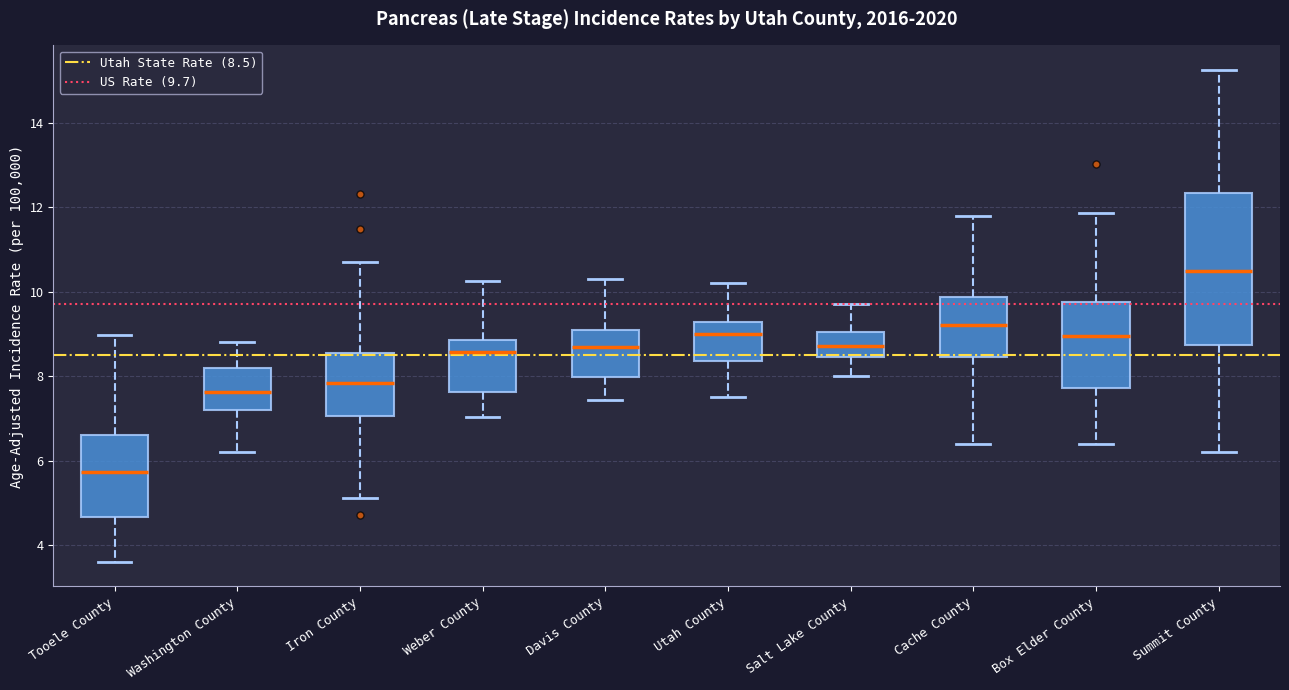

Where does the upper whisker of the box for Box Elder County end on the y-axis? The values are not printed on the chart, so give them approximately, as read against the axis.

11.8